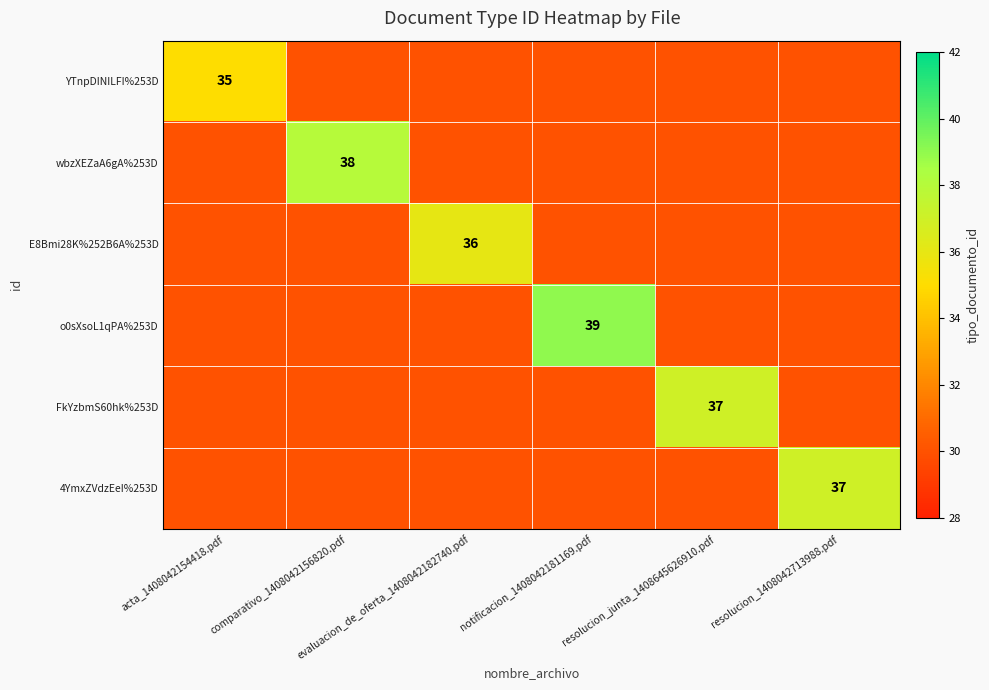

What is the difference between the maximum and second lowest values in the 4YmxZVdzEeI%253D series?

7